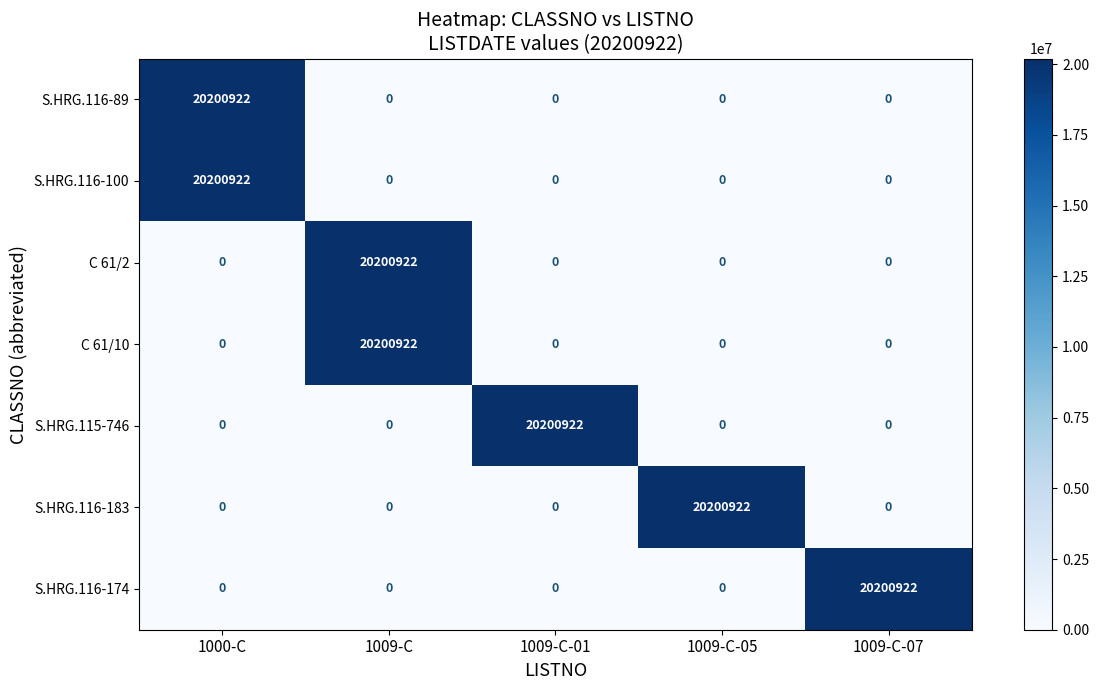

What is the difference between the highest and lowest values at 1009-C-01?

20200922